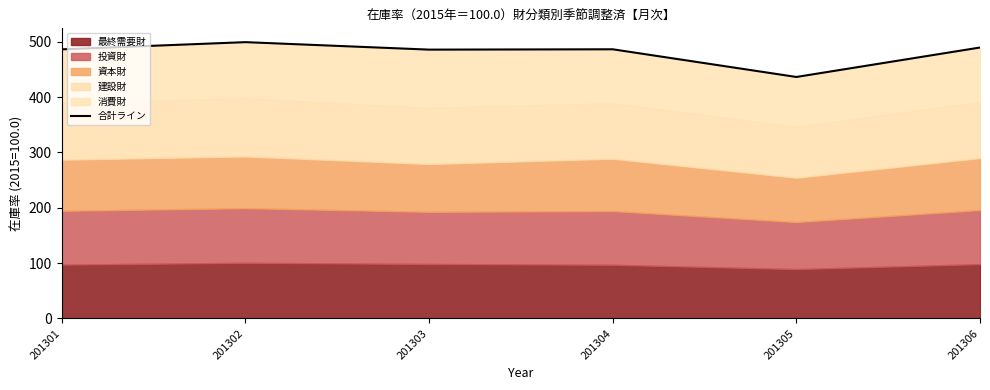

Which label corresponds to the largest value in the chart?

201302